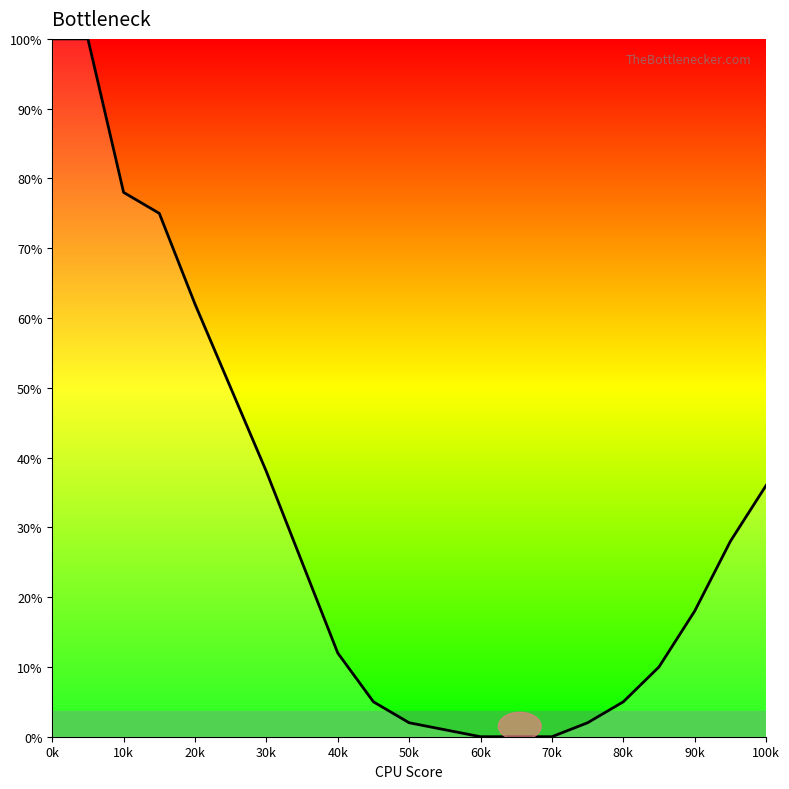

What is the maximum value shown in the chart?

100